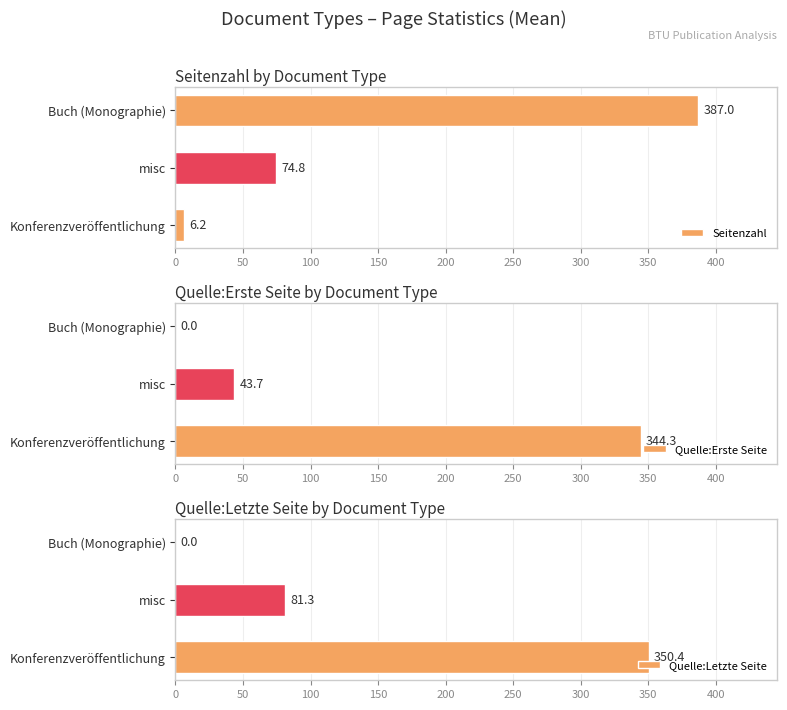

List the labels in order of Seitenzahl value, smallest first.

Konferenzveröffentlichung, misc, Buch (Monographie)